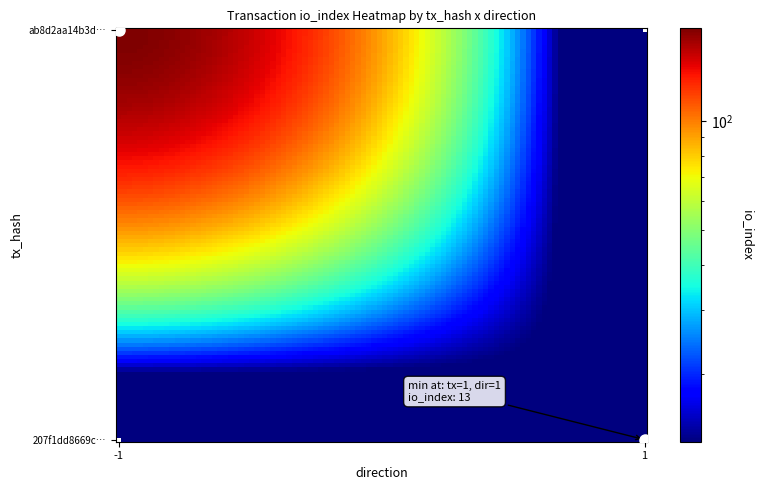

Reading right to left, what are all the values shown in this chart?

ab8d2aa14b3d31c854ca3899966905b1aa3f269: io_index=180	direction=-1
207f1dd8669c425b51fd9241ab1ba1937179f54: io_index=13	direction=1